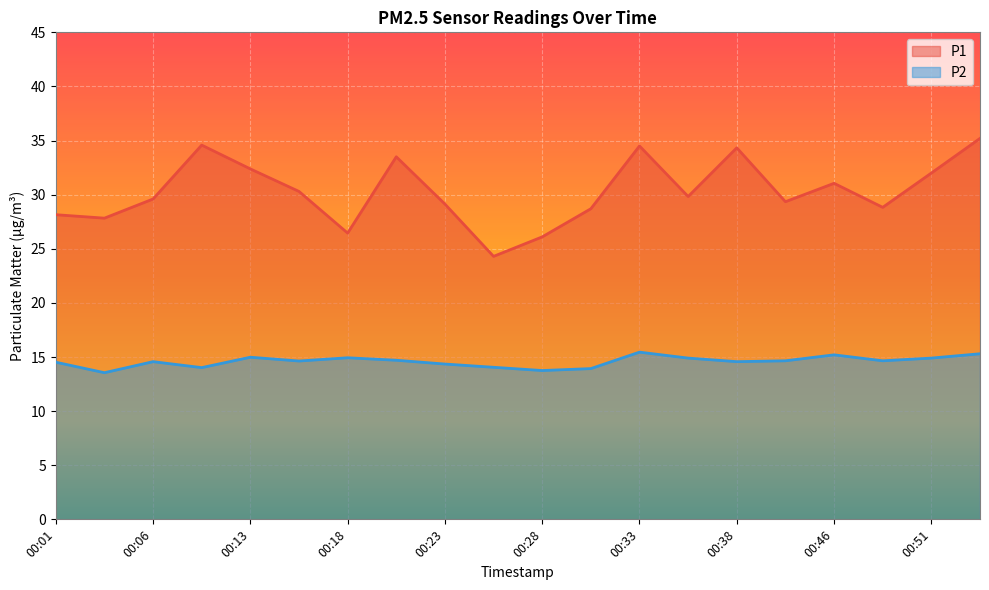

How many values in the P2 series exceed 14?

17